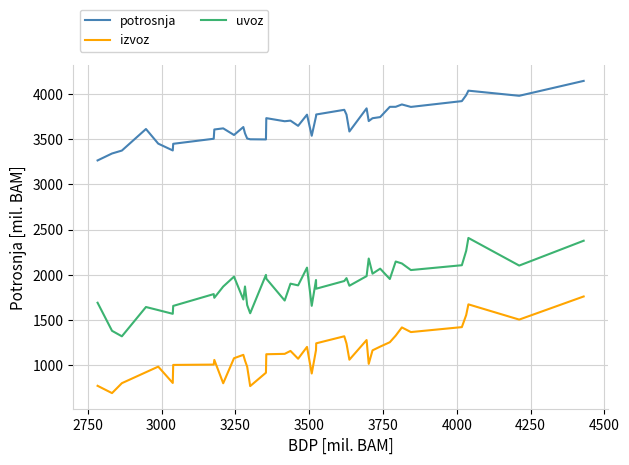

True or false: uvoz and izvoz cross at least once.

False